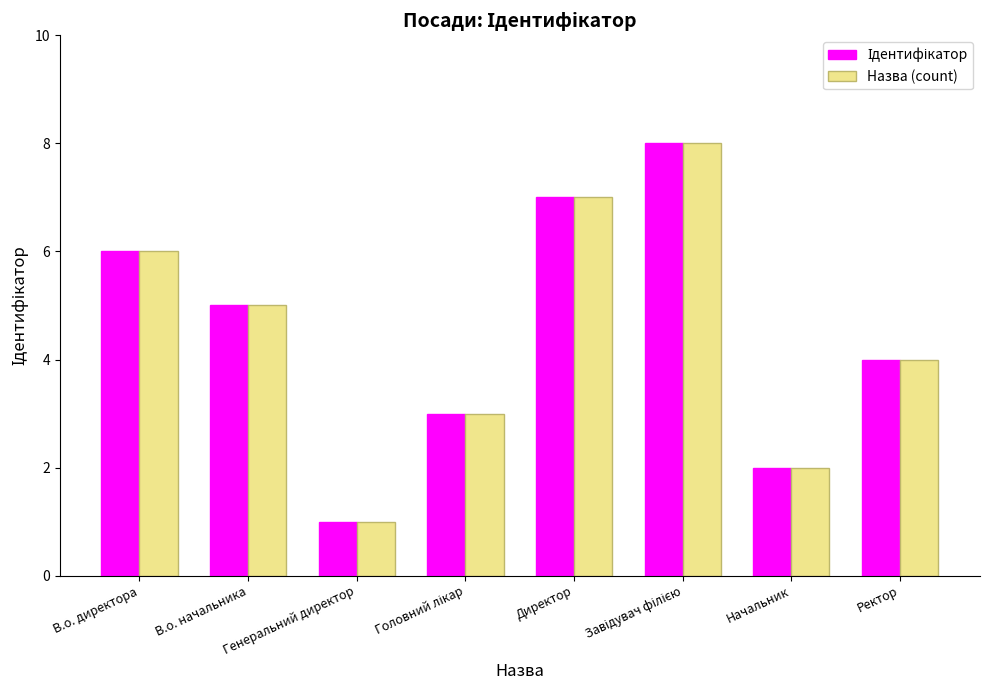

What is the total value across all series at Начальник?

4